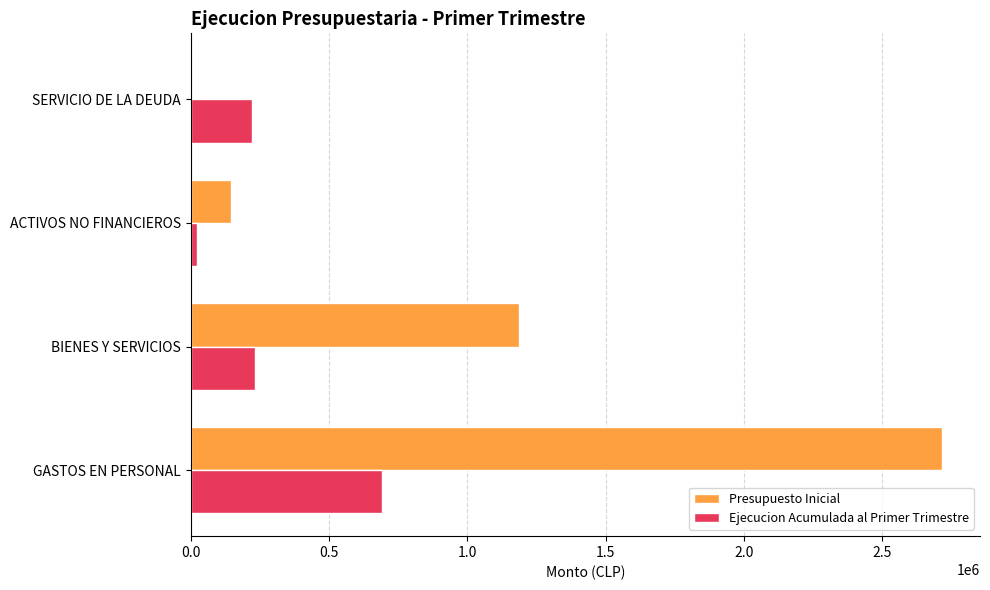

What is the sum of all Presupuesto Inicial values?

4050075